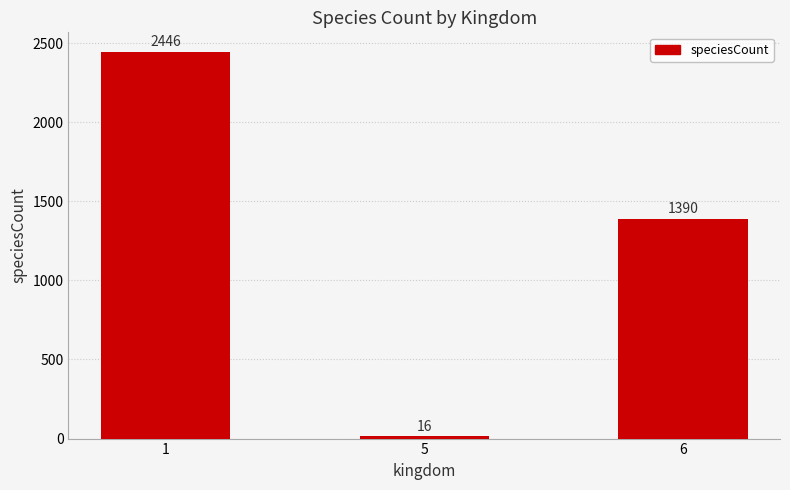

What is the value of the 1st bar from the left?

2446